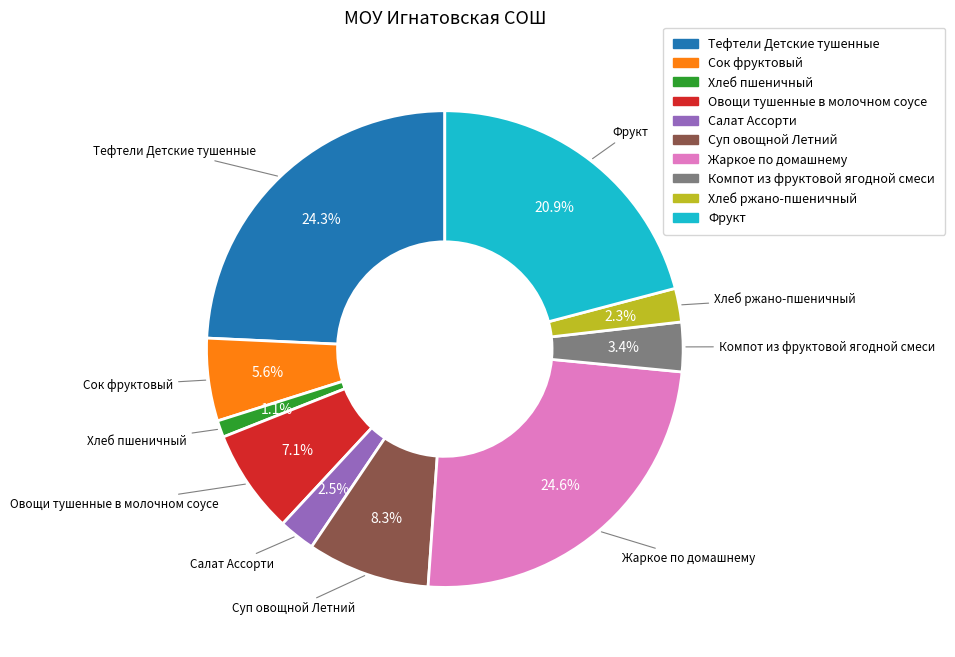

To the nearest percent, what percentage of the pie is Хлеб ржано-пшеничный?

2%